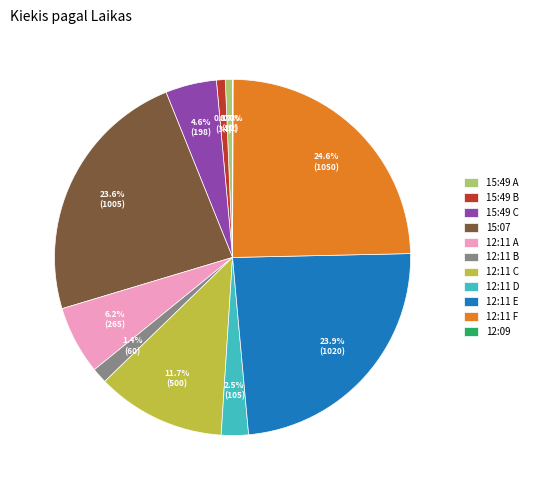

What is the total percentage of 15:49 A and 12:11 E?

24.6%